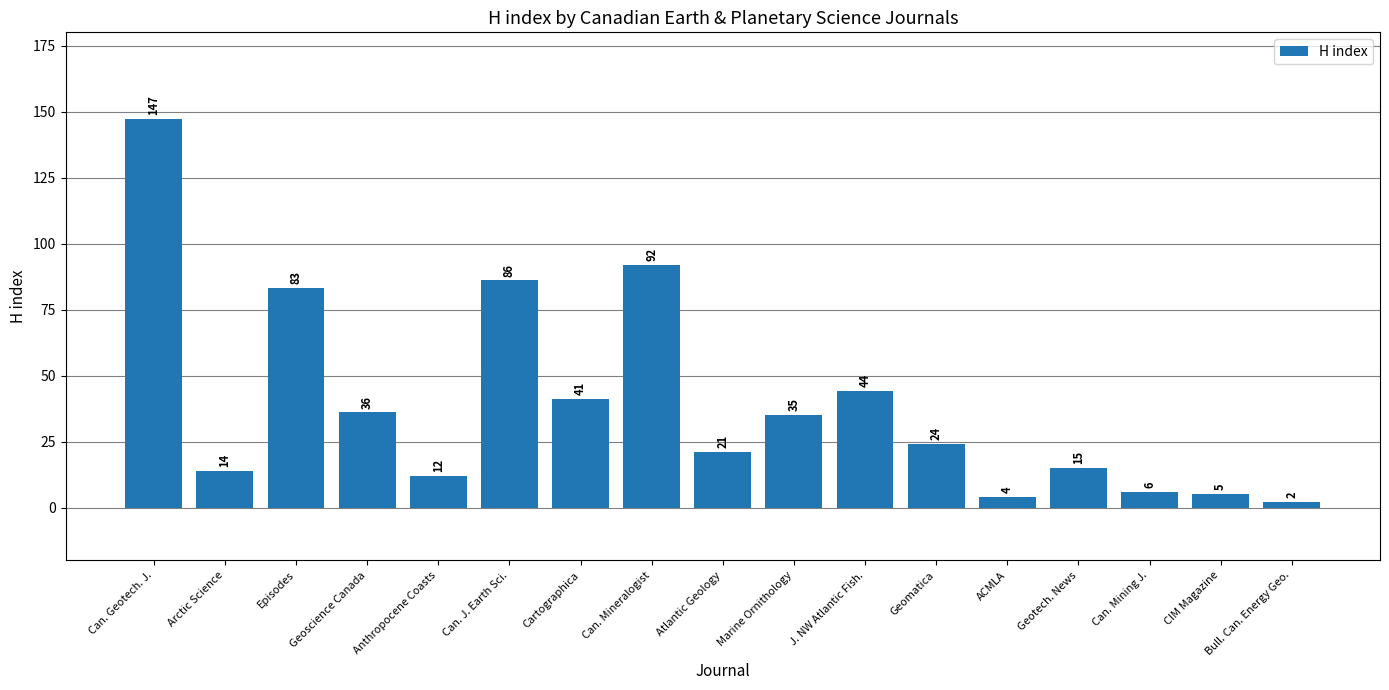

Rank the categories by value from lowest to highest.

Bull. Can. Energy Geo., ACMLA, CIM Magazine, Can. Mining J., Anthropocene Coasts, Arctic Science, Geotech. News, Atlantic Geology, Geomatica, Marine Ornithology, Geoscience Canada, Cartographica, J. NW Atlantic Fish., Episodes, Can. J. Earth Sci., Can. Mineralogist, Can. Geotech. J.